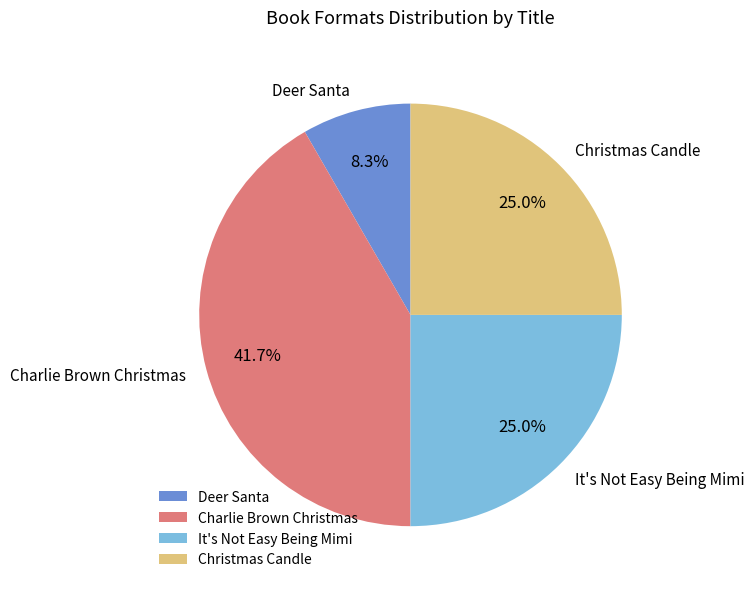

Count the number of slices in the pie.

4